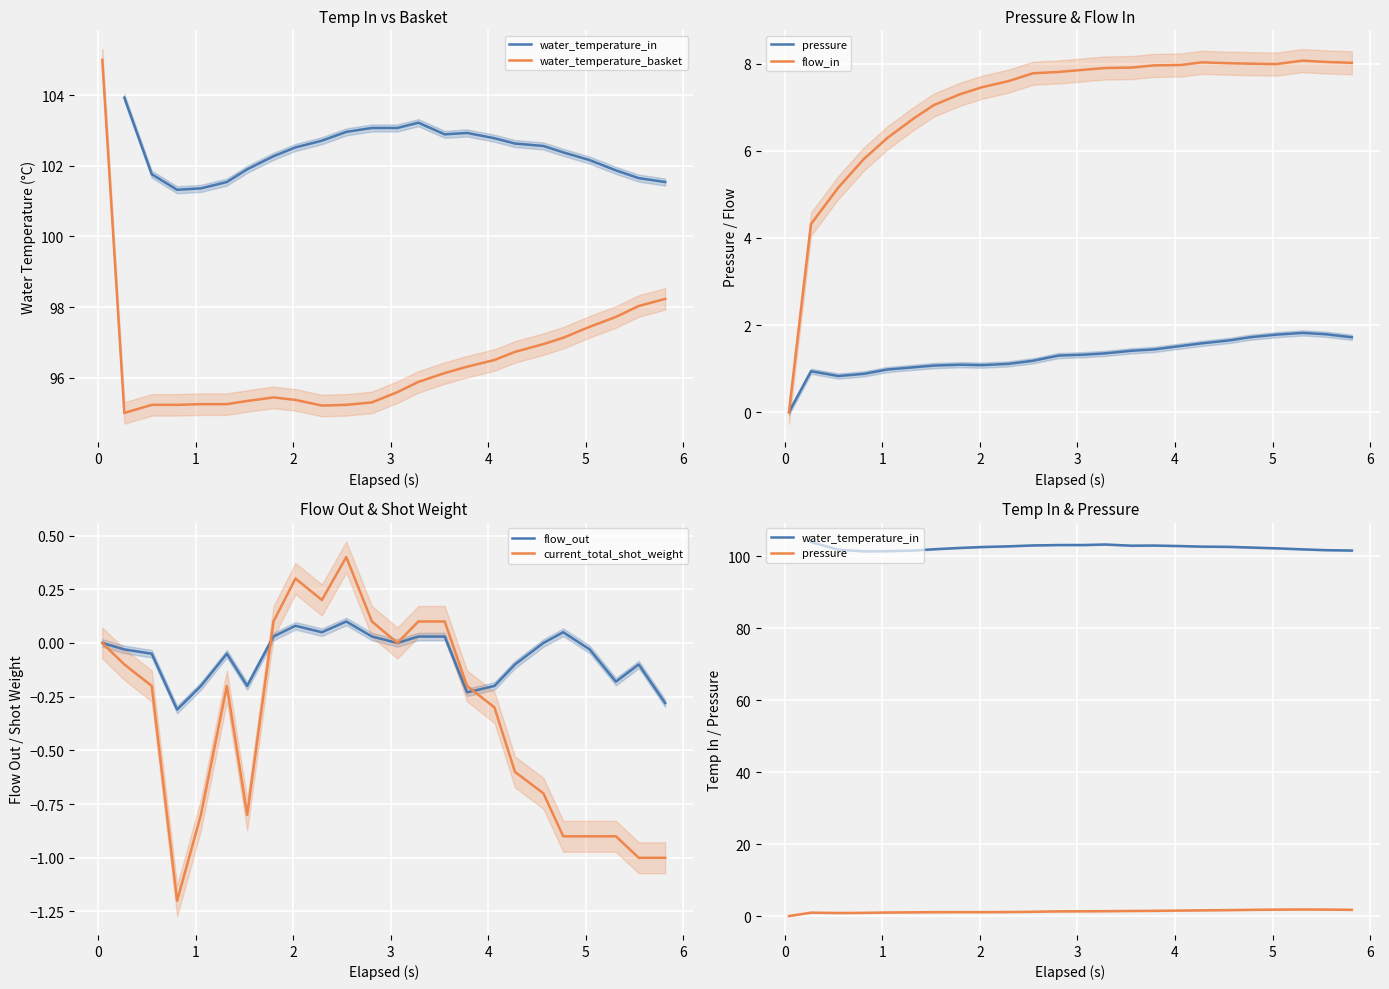

What is the minimum value for water_temperature_basket?

95.0